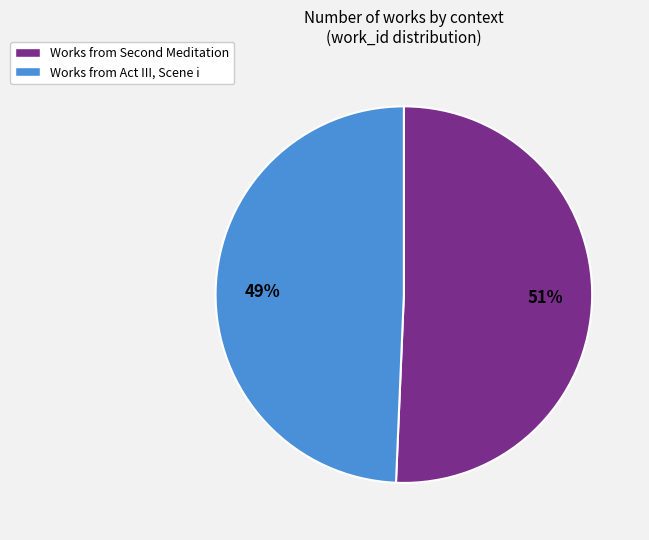

What percentage is the Works from Act III, Scene i slice, to the nearest percent?

49%